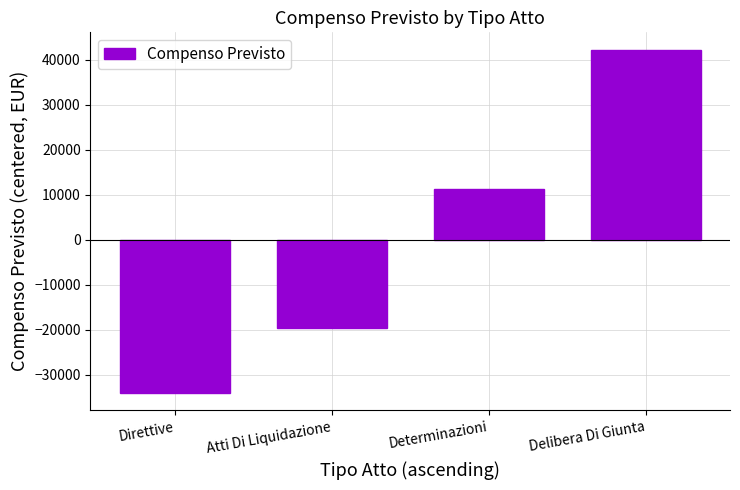

Does the chart contain stacked bars?

No